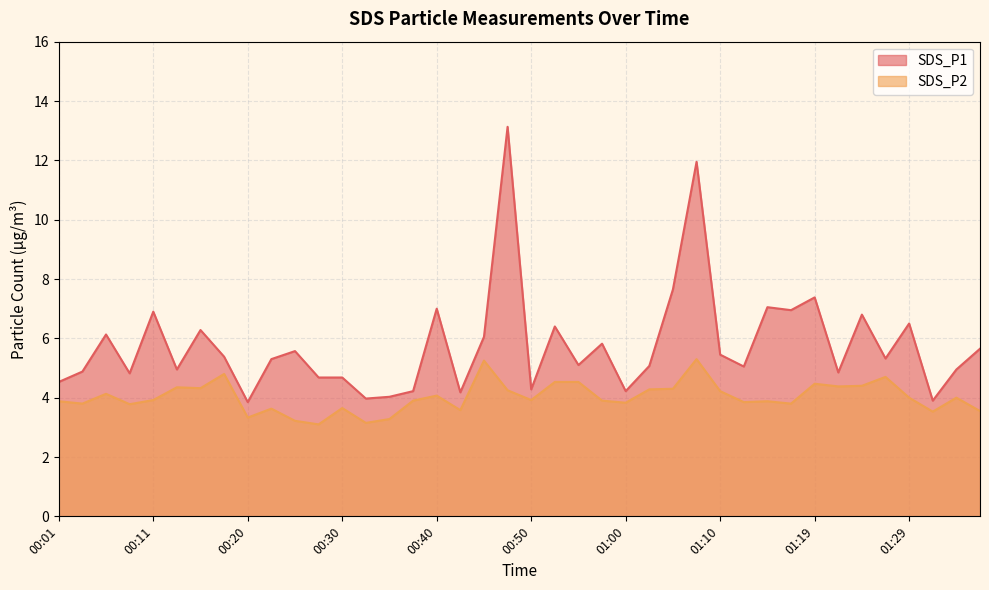

Is it true that SDS_P1 equals 6.5 at 01:29?

True